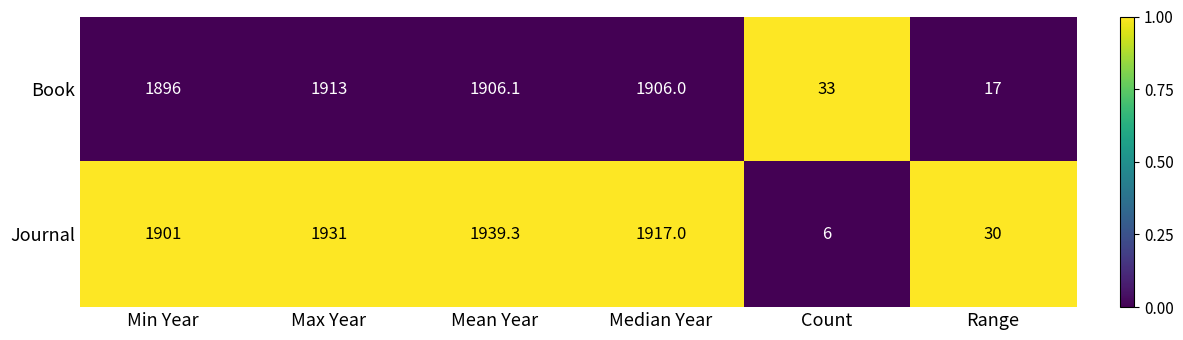

The Journal series shows 1931.0 at Max Year. True or false?

True